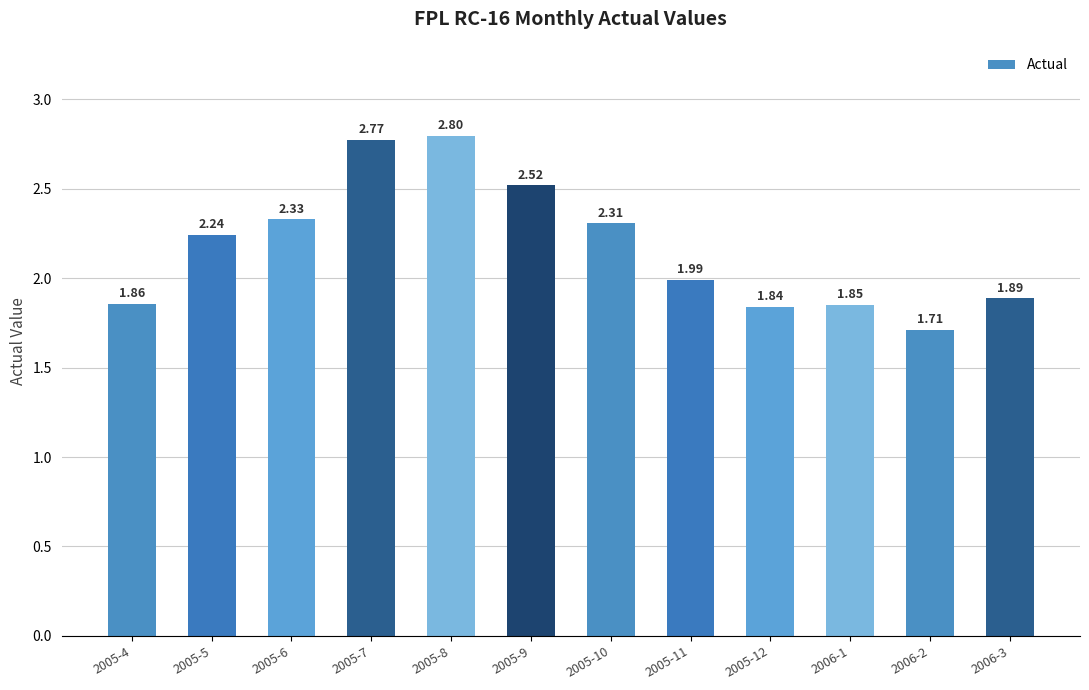

Is it true that the value at 2005-4 is 0.7?

False